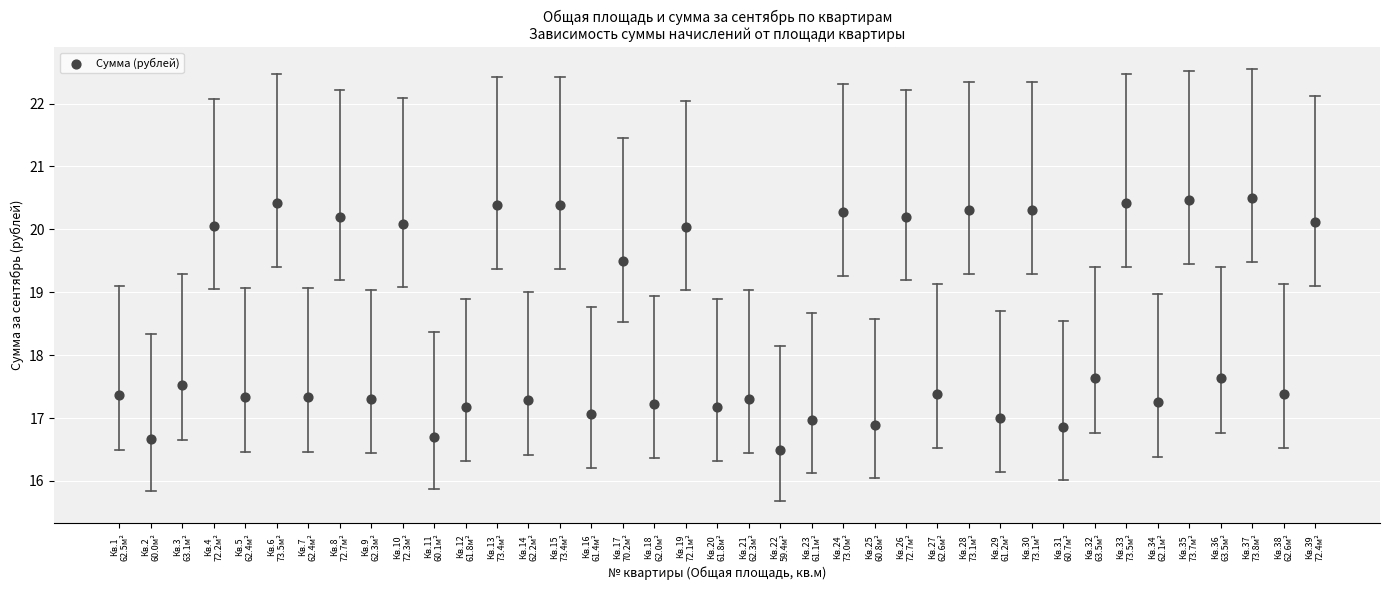

What is the range of Y values (max minus min)?

4.0